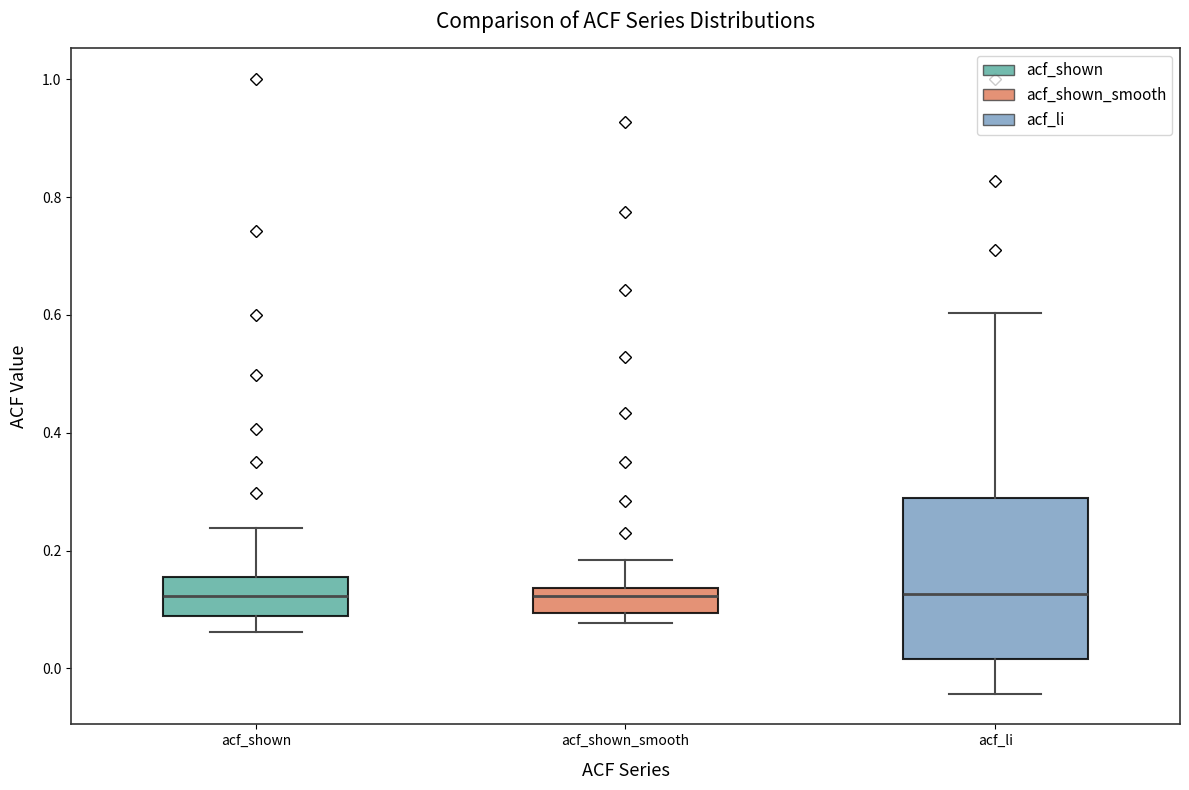

Comparing the boxes themselves (not the whiskers), which one is the tallest?

acf_li